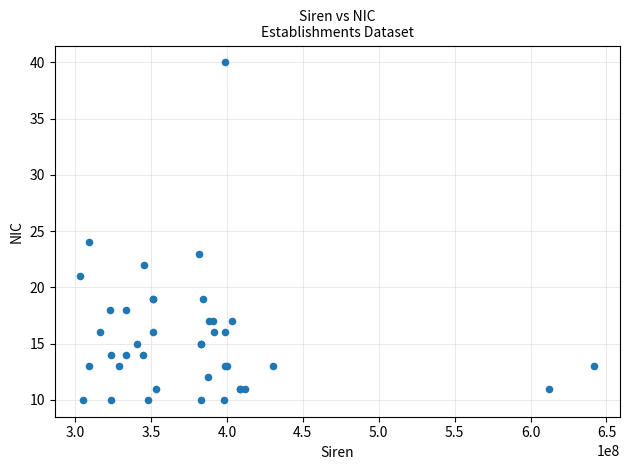

What Y value in the scatter plot is closest to 25?

24